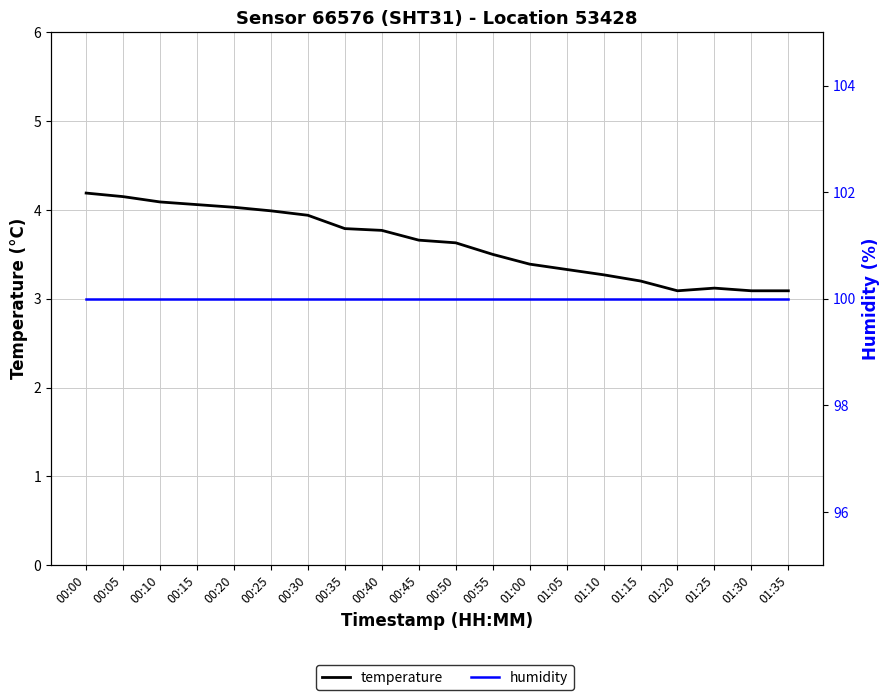

What are all the series names shown in the legend?

temperature, humidity